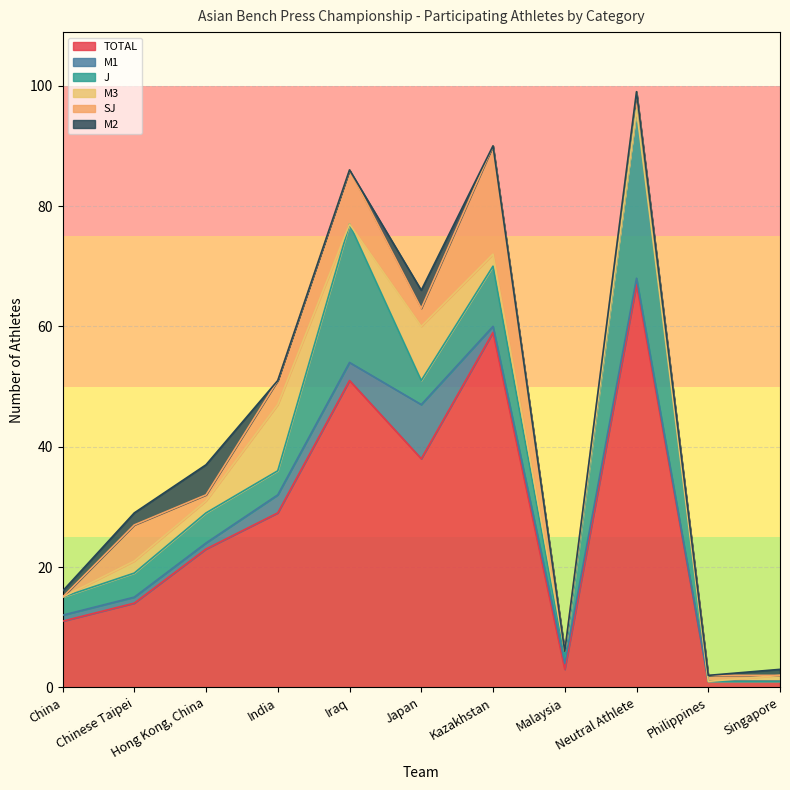

What are all the series names shown in the legend?

TOTAL, M1, J, M3, SJ, M2